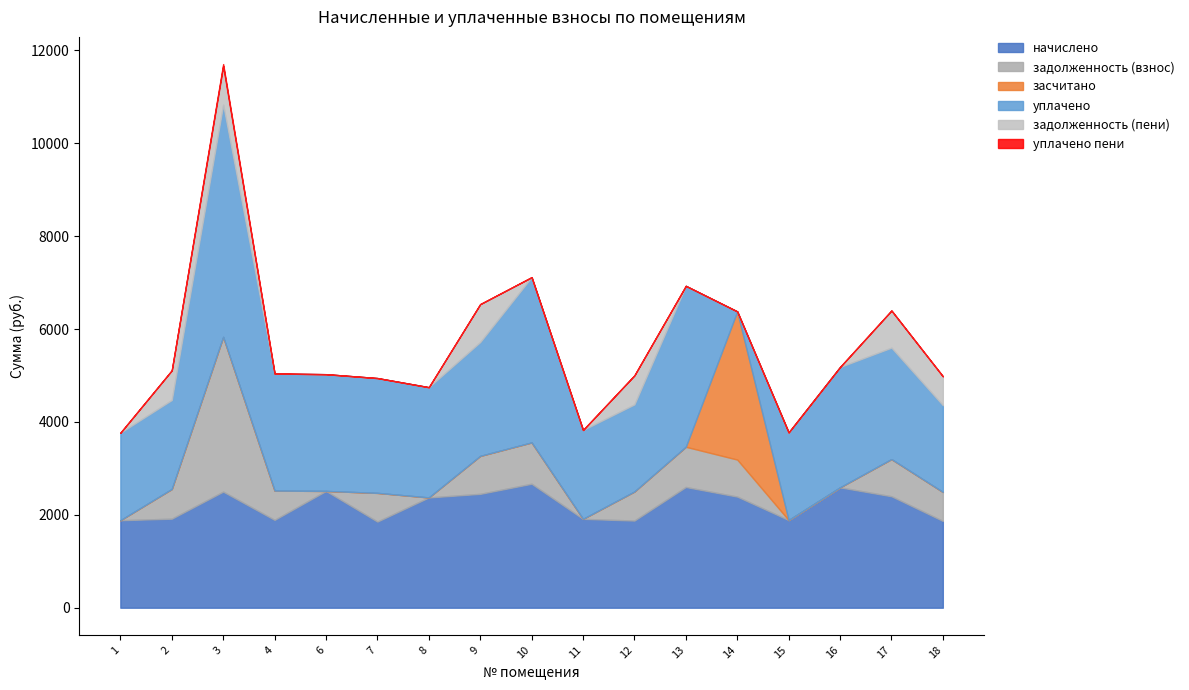

Which category has the highest value across all series?

3